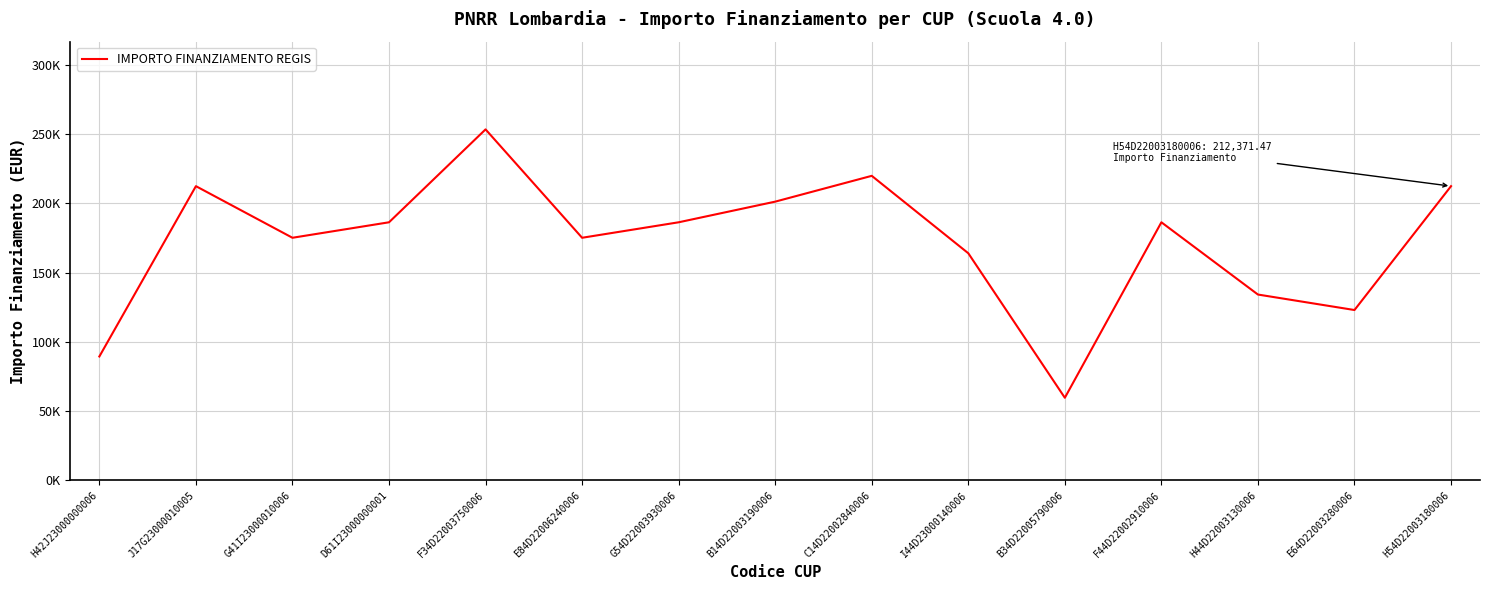

Does the chart display data point markers on the line(s)?

No